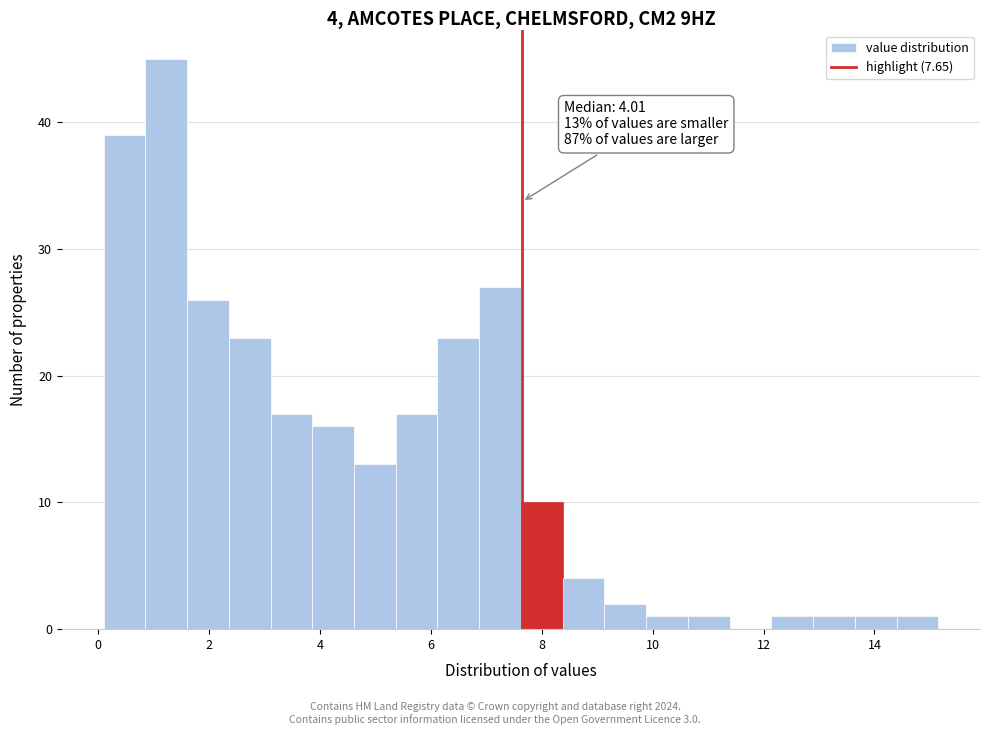

Read against the x-axis, roughly where is the centre of the tallest bar?

1.2